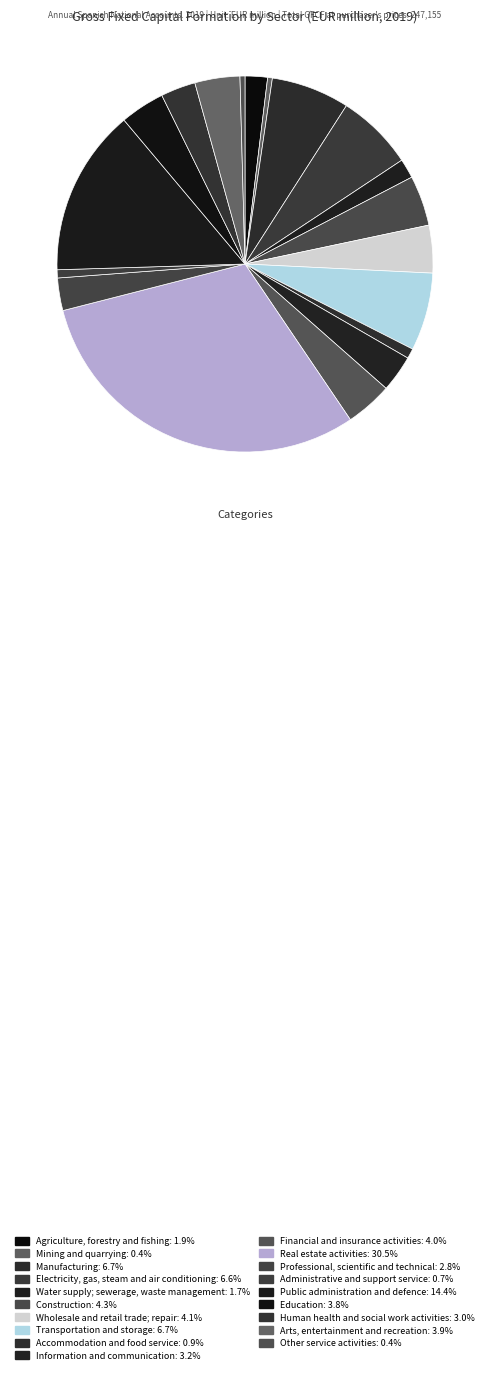

Is it true that Public administration and defence is 20% of the pie?

False